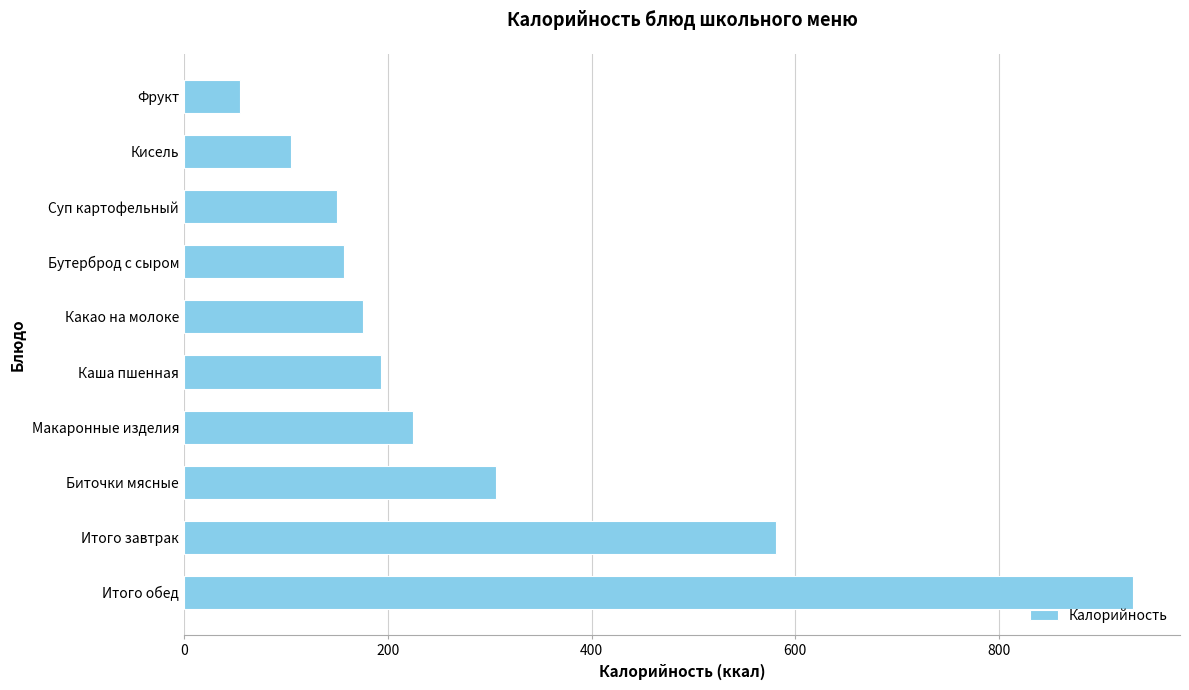

Reading bottom to top, what are all the values shown in this chart?

Итого обед=931	Итого завтрак=581	Биточки мясные=306	Макаронные изделия=225	Каша пшенная=193	Какао на молоке=176	Бутерброд с сыром=157	Суп картофельный=150	Кисель=105	Фрукт=55